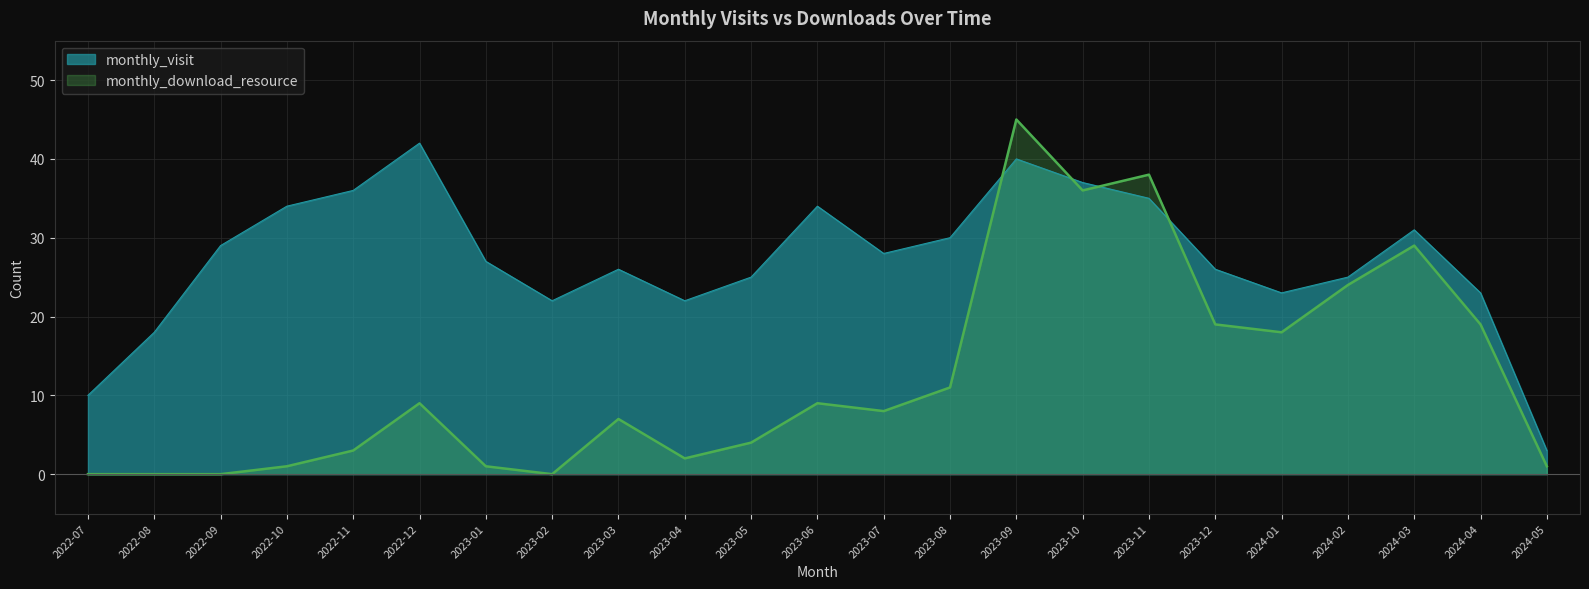

At which category does the data reach its first local valley?

2023-02